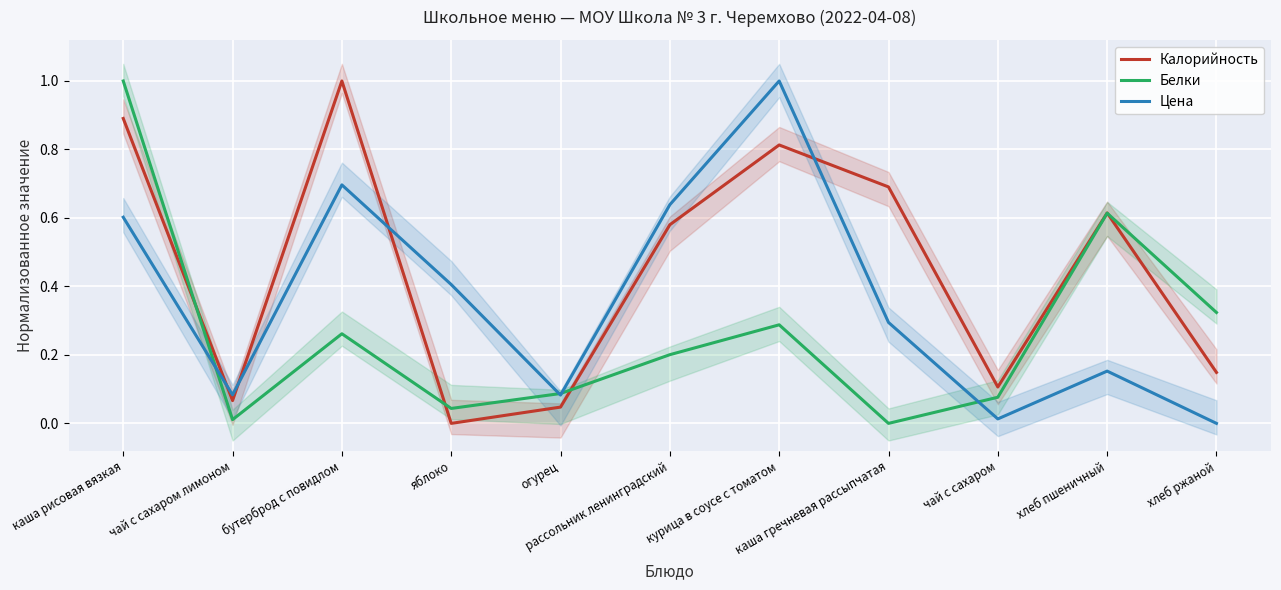

At which label is Белки closest to 0?

каша гречневая рассыпчатая